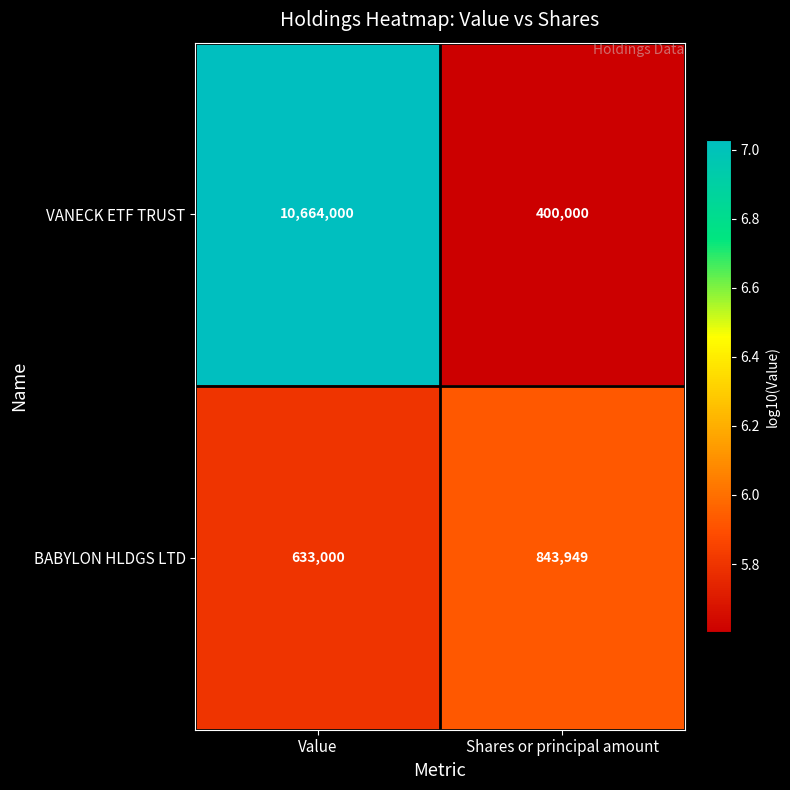

Count the number of categories in the chart.

2